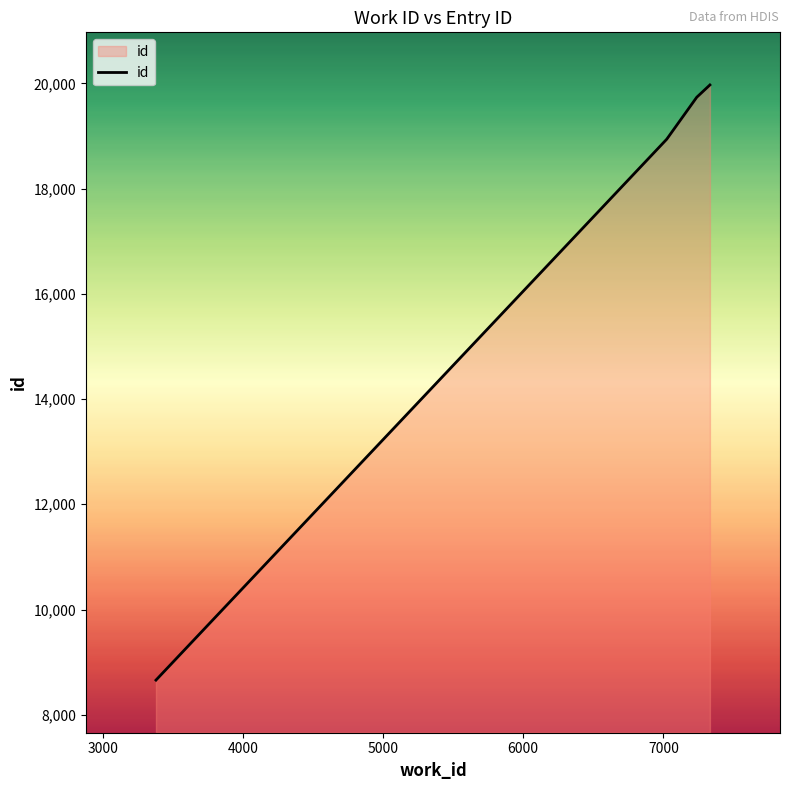

True or false: there are more than 2 points higher than both neighbors.

False